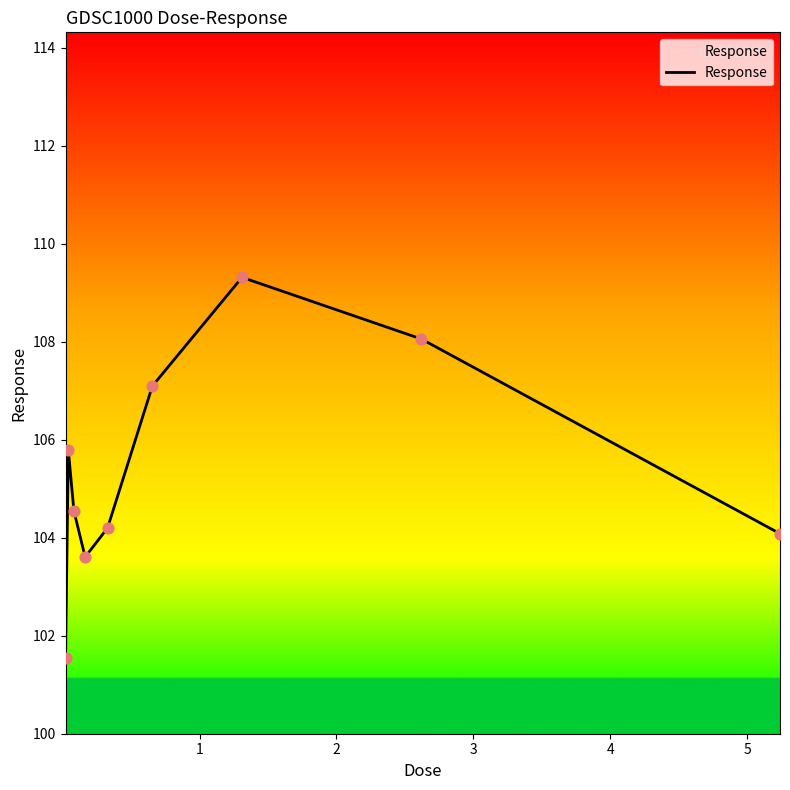

What is the smallest value displayed?

101.5